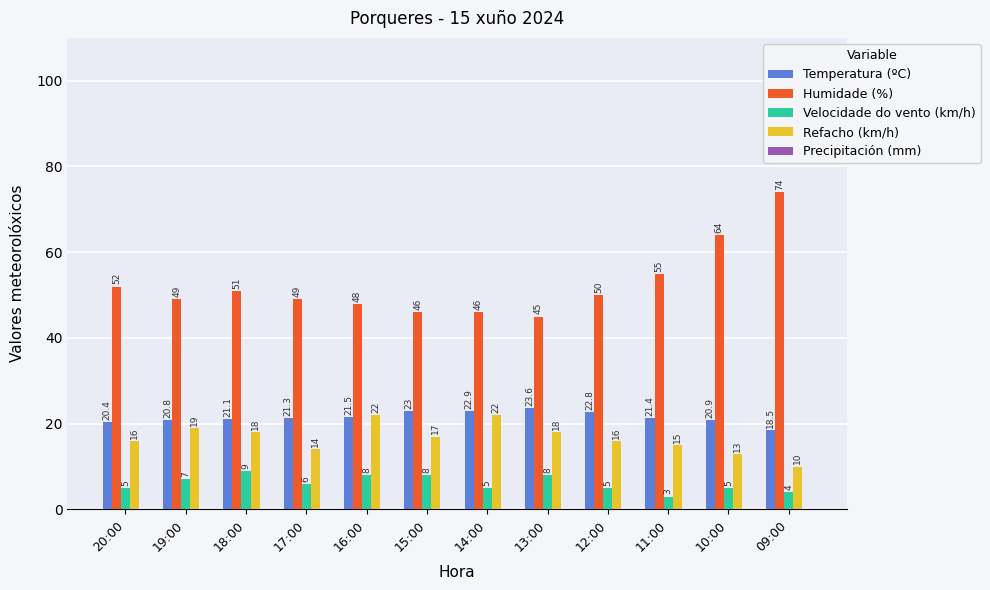

How many data points does each series have?

12